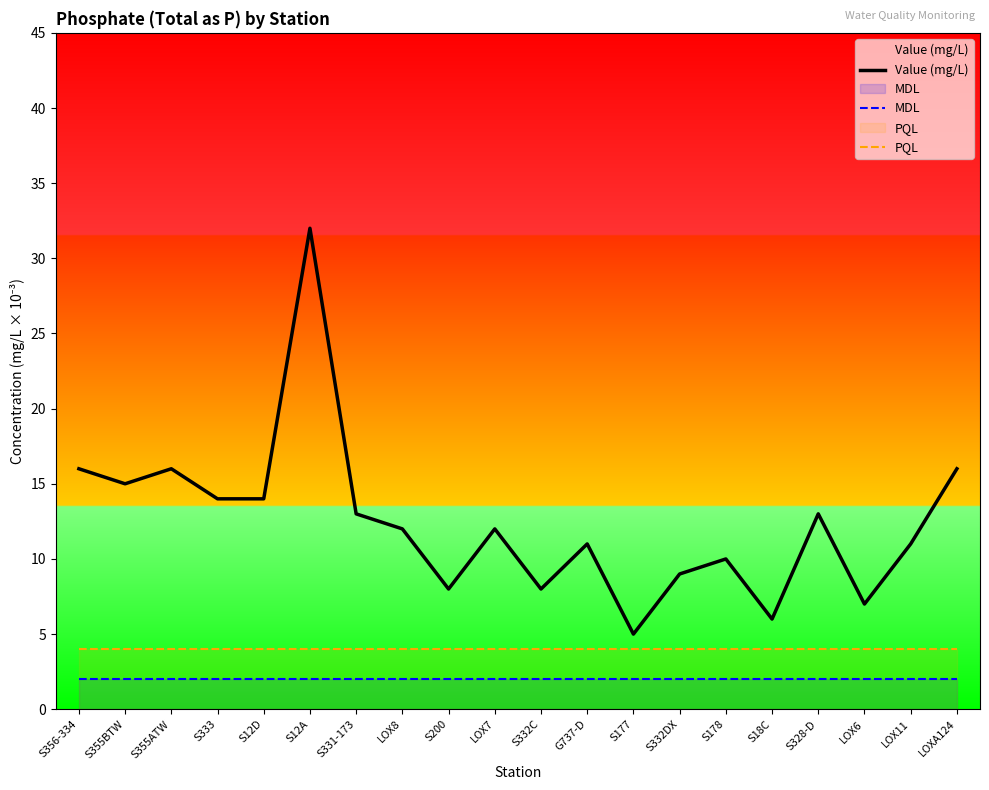

Rank the series at S332C from highest to lowest value.

Value (mg/L), PQL, MDL